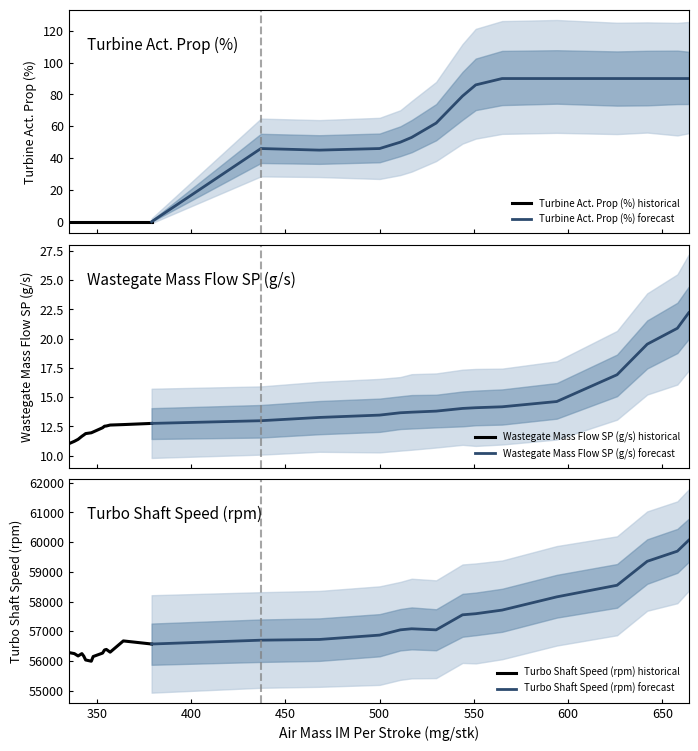

What is the lowest value of the Wastegate Mass Flow SP (g/s) historical series?

11.0